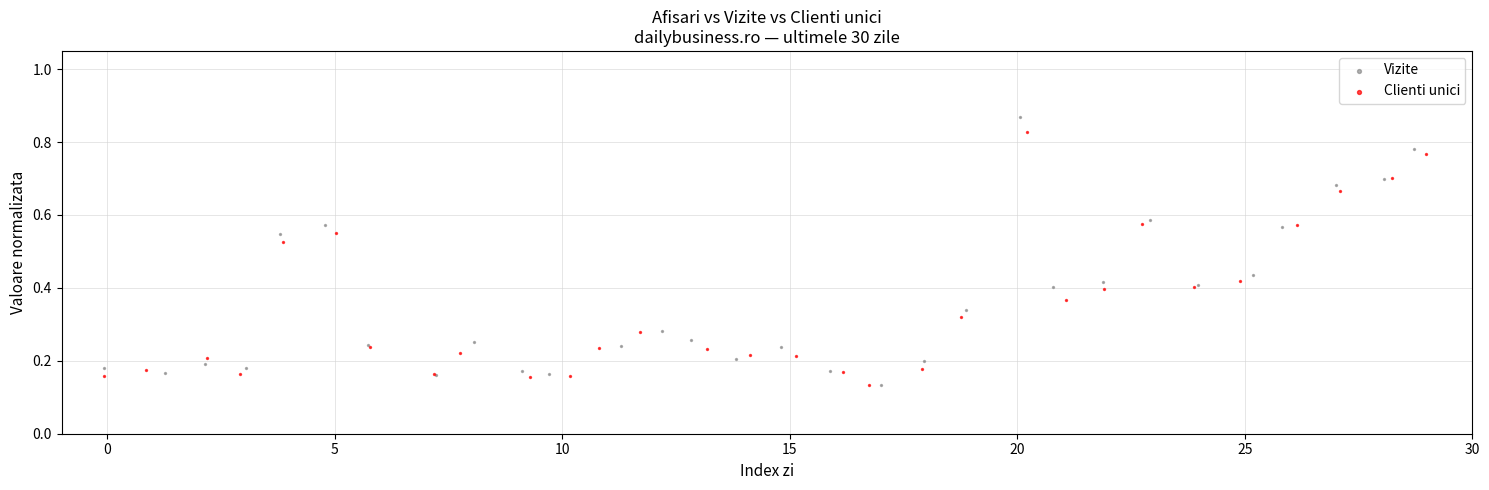

What are all the series names shown in the legend?

Vizite, Clienti unici